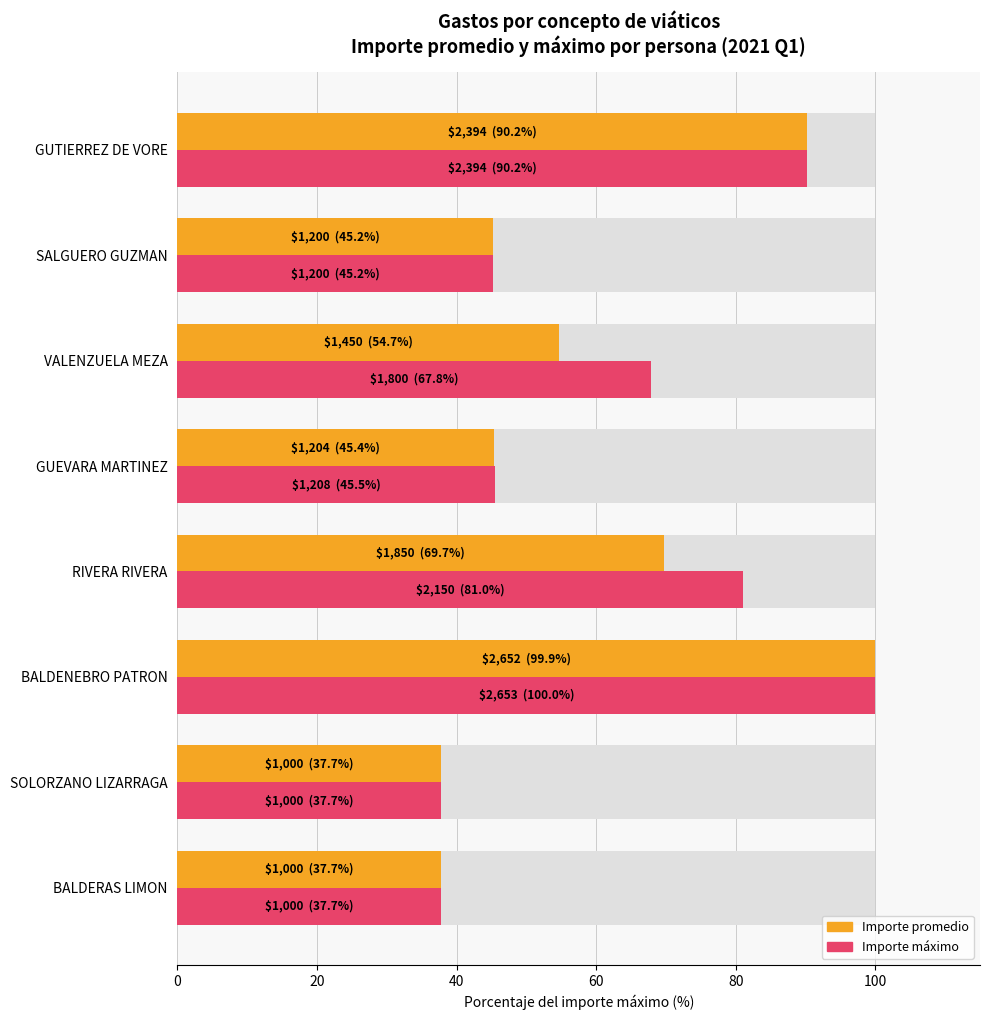

Reading left to right, transcribe all the data shown in this chart.

Importe promedio: 37.7	37.7	99.9	69.7	45.4	54.7	45.2	90.2
Importe máximo: 37.7	37.7	100.0	81.0	45.5	67.8	45.2	90.2